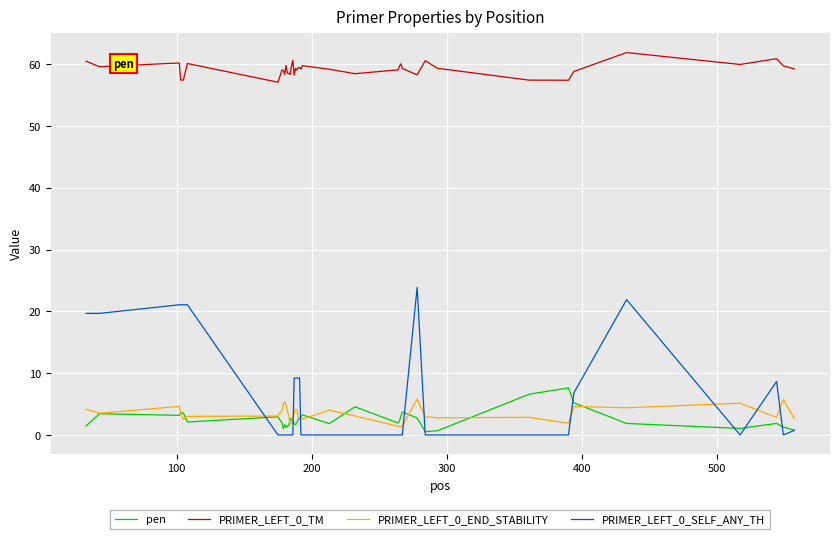

What is the difference between the maximum and minimum values in the PRIMER_LEFT_0_TM series?

4.8